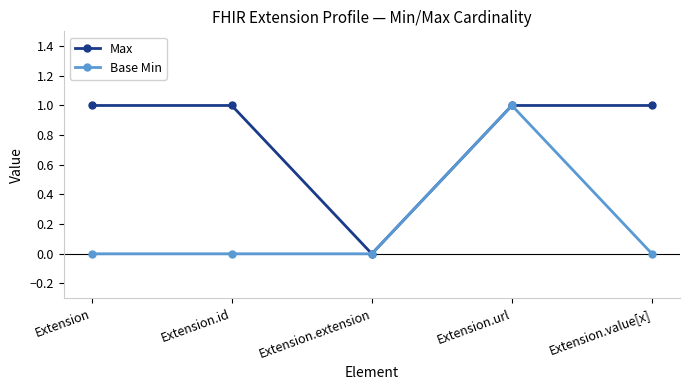

What is the greatest value displayed?

1